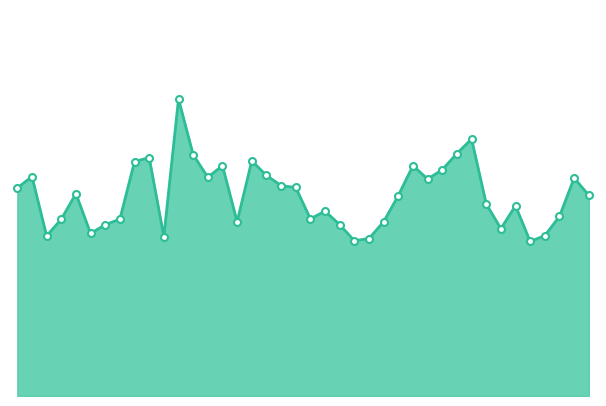

Which label corresponds to the largest value in the chart?

00:15